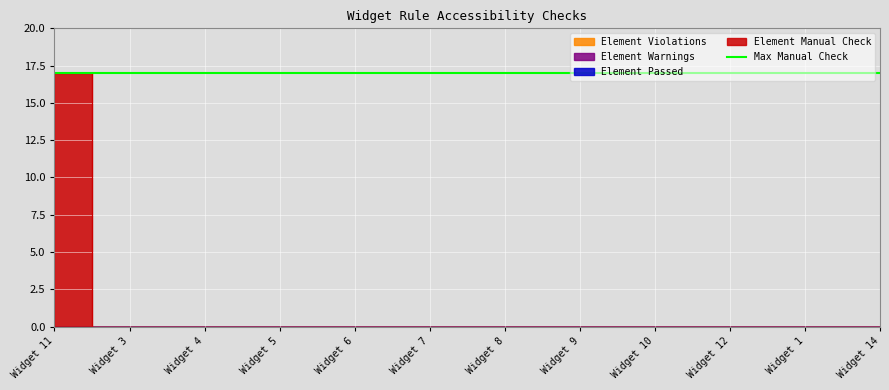

At which label is Element Passed closest to 0?

Widget 11